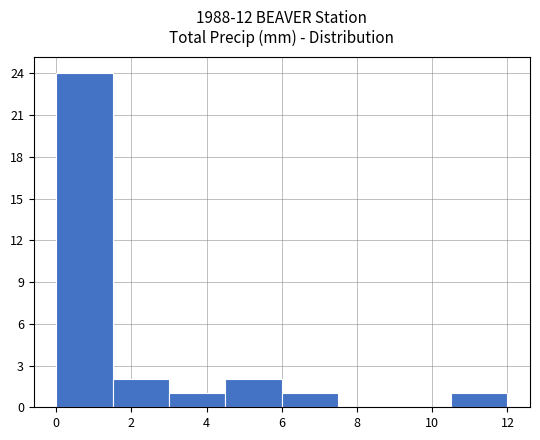

Reading left to right, list every bar in this chart as the range it spans on the x-axis followed by its height. Neither the bar edges nor the heights are printed on the chart, so give them approximately, as read against the axes.

0.0 to 1.5: 24
1.5 to 3.0: 2
3.0 to 4.5: 1
4.5 to 6.0: 2
6.0 to 7.5: 1
7.5 to 9.0: 0
9.0 to 10.5: 0
10.5 to 12.0: 1